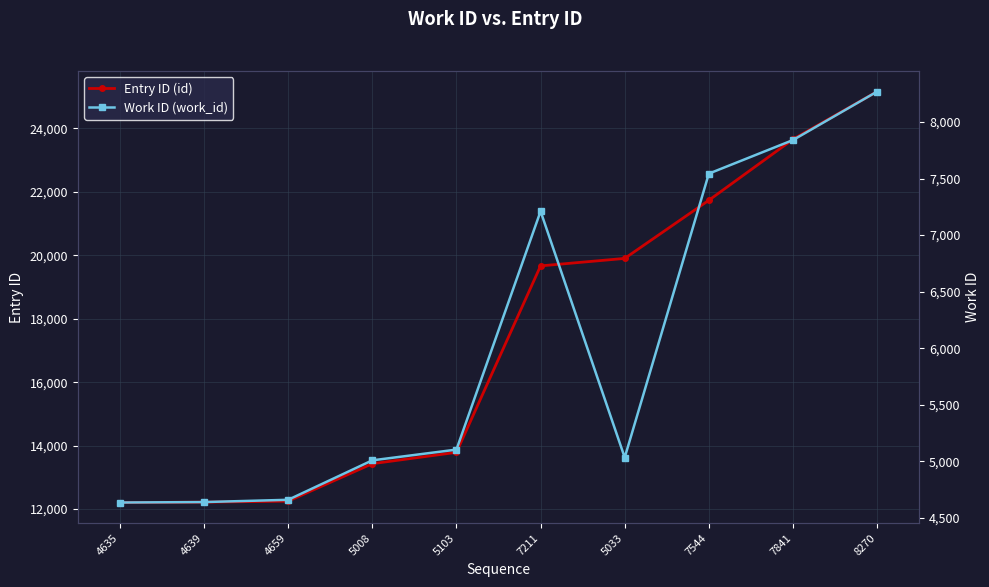

Count the number of categories in the chart.

10